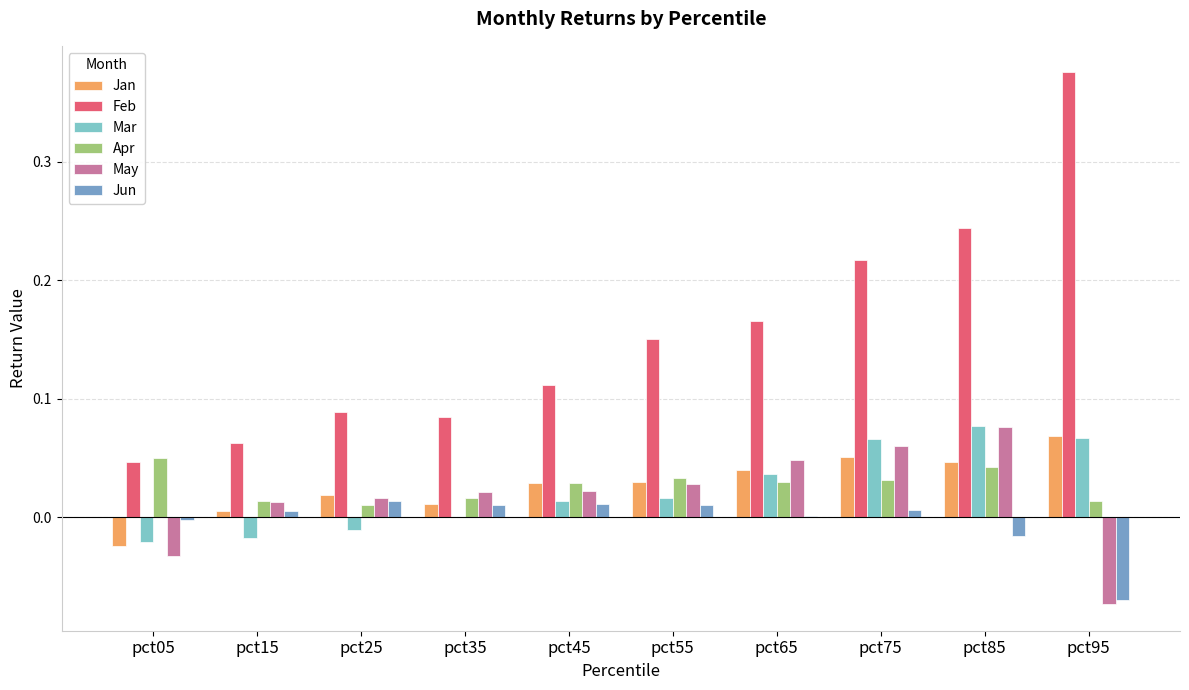

Which series has the largest total across all categories?

Feb